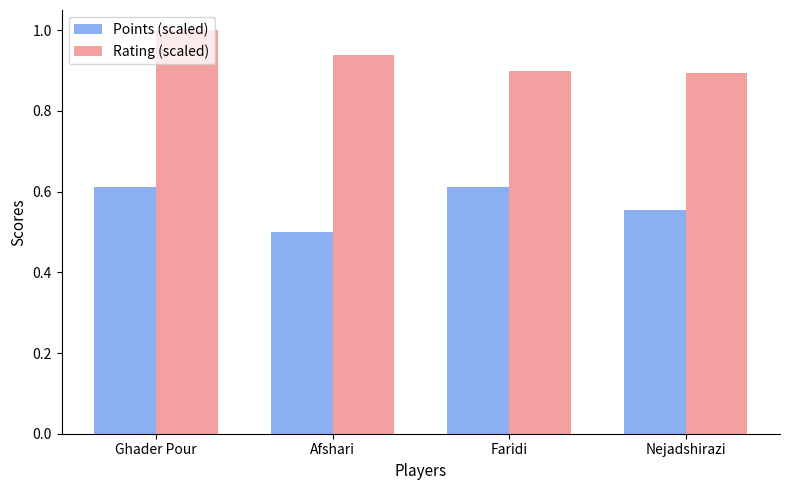

What is the sum of the Points (scaled) values at Ghader Pour and Faridi?

1.2